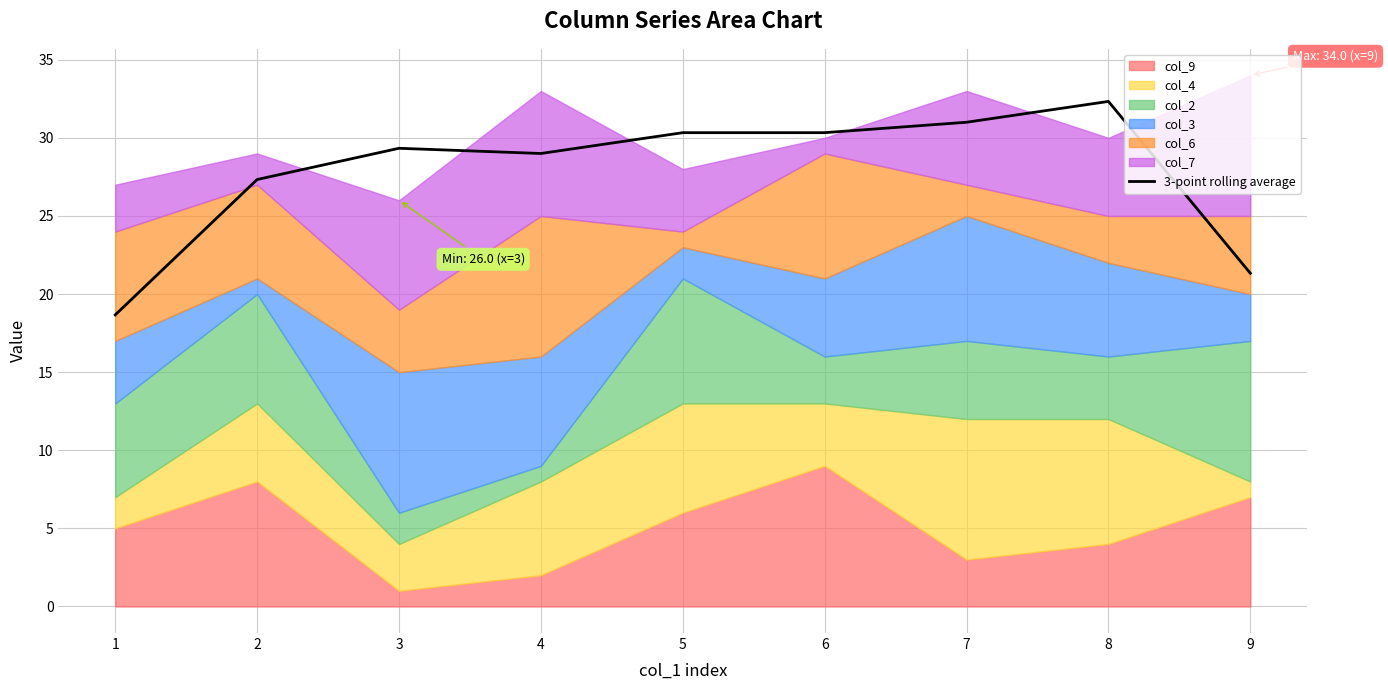

Approximately how many times larger is the value at 4 compared to 1?

1.6